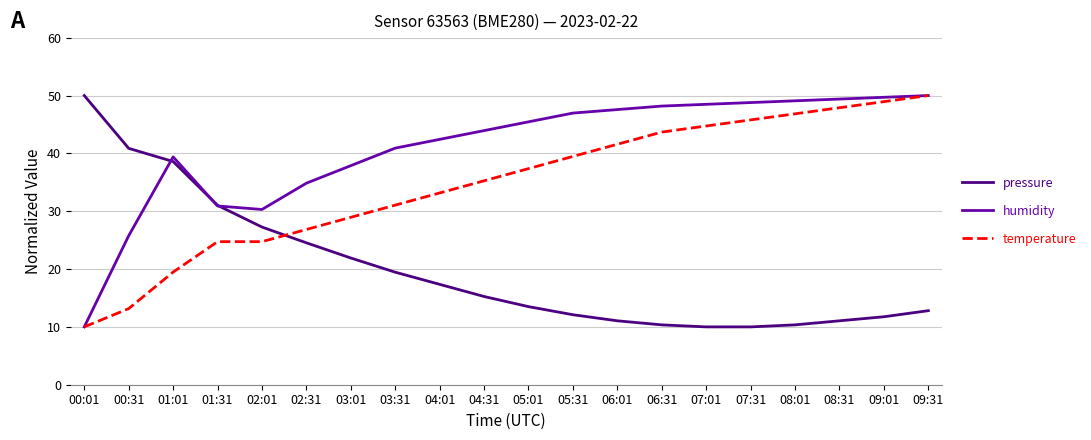

What position from the left is 02:01?

5